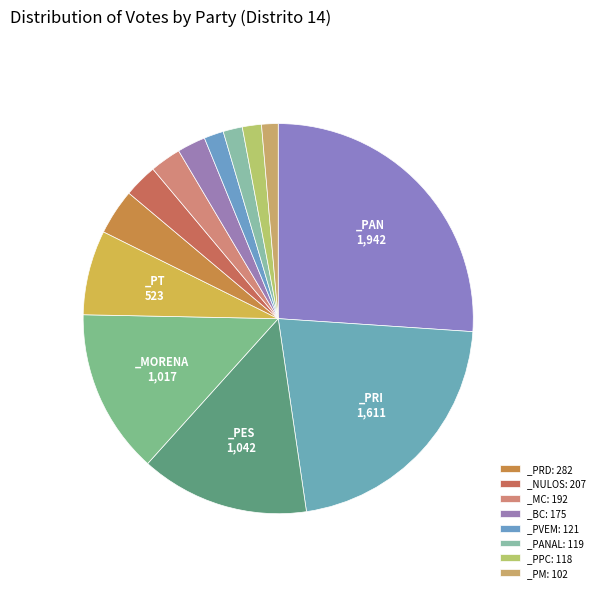

Count the number of slices in the pie.

13